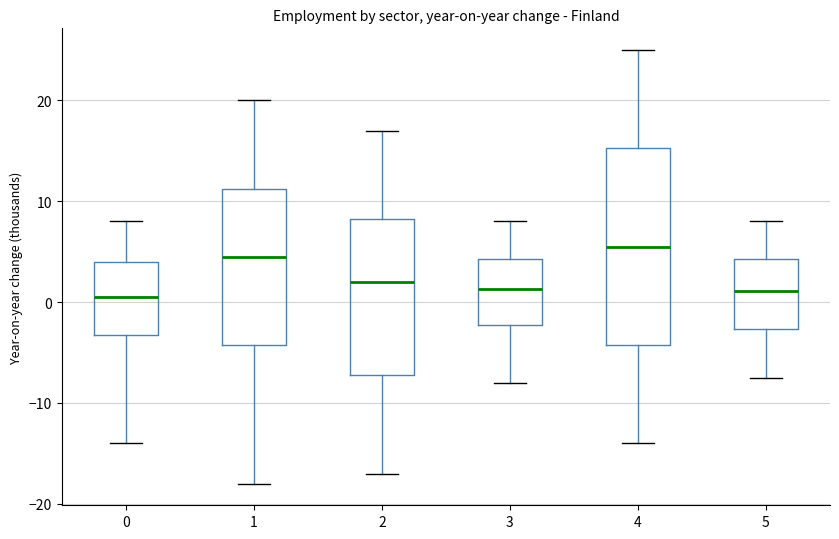

Reading left to right, read every box against the y-axis: the position of its median line, the range the box covers, and the ends of its whiskers. The values are not printed on the chart, so give them approximately, as read against the axis.

0: median 1, box -3 to 4, whiskers -14 to 8
1: median 5, box -4 to 11, whiskers -18 to 20
2: median 2, box -7 to 8, whiskers -17 to 17
3: median 1, box -2 to 4, whiskers -8 to 8
4: median 6, box -4 to 15, whiskers -14 to 25
5: median 1, box -3 to 4, whiskers -7 to 8